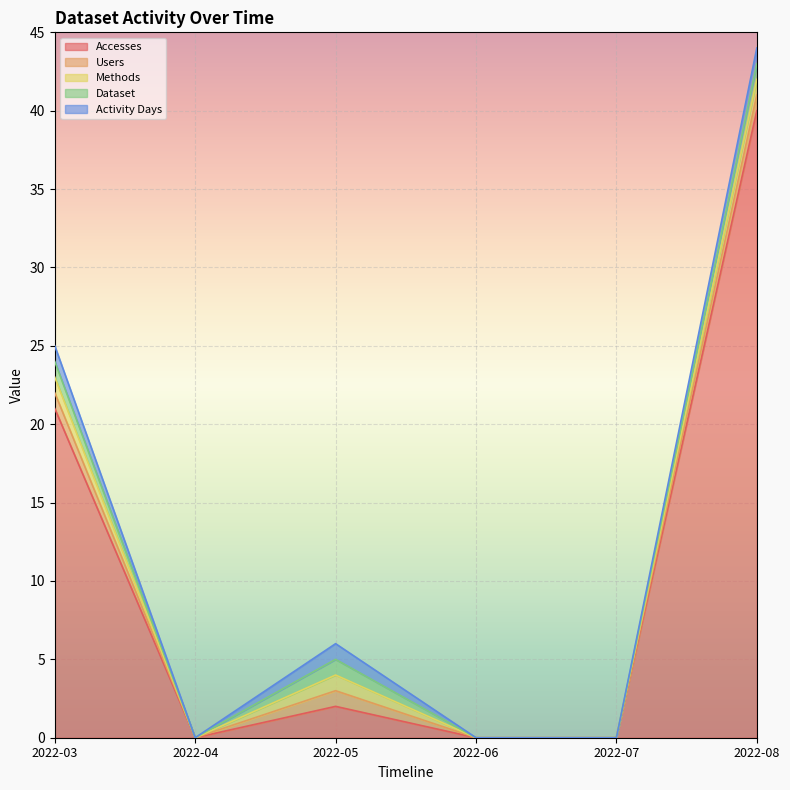

The value of Users at 2022-04 is 1. True or false?

False